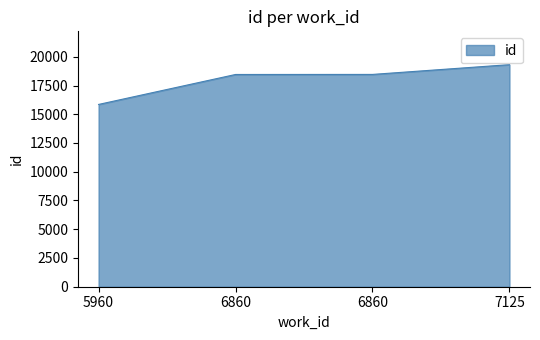

Is it true that the value at 6860 is 28255?

False